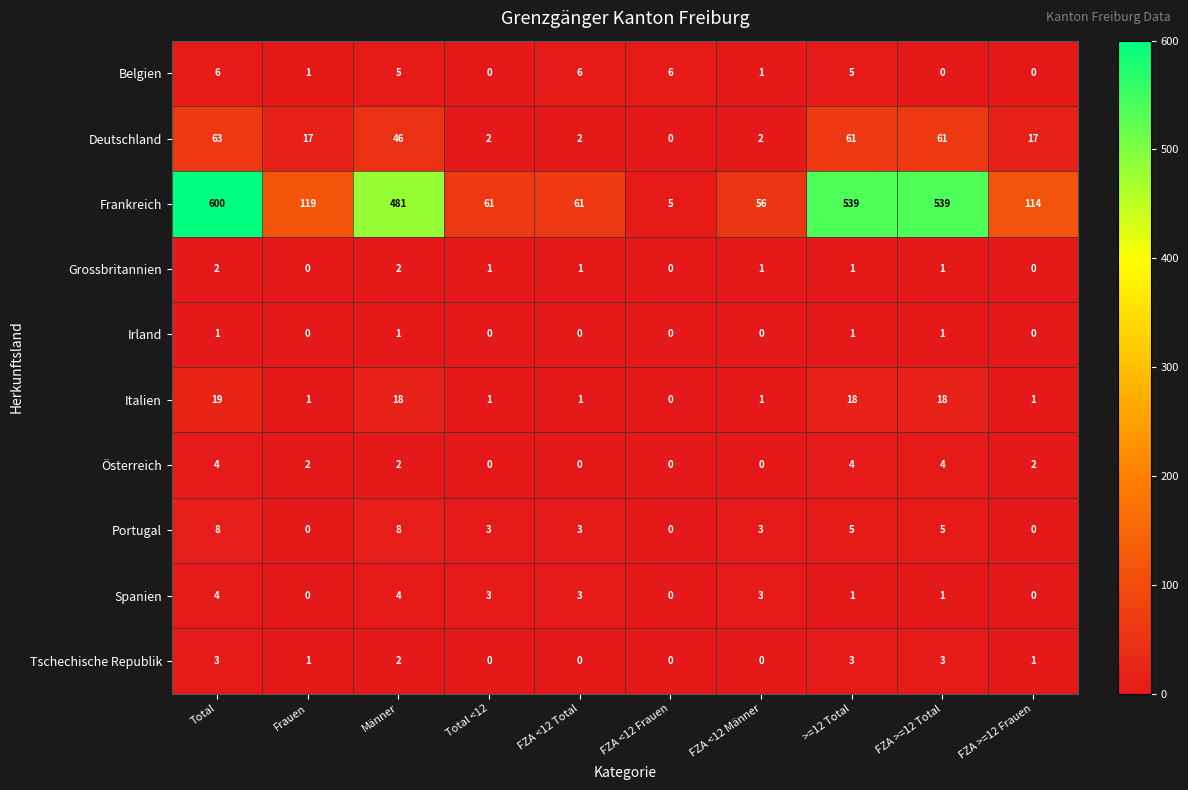

What is the maximum value shown in the chart?

600